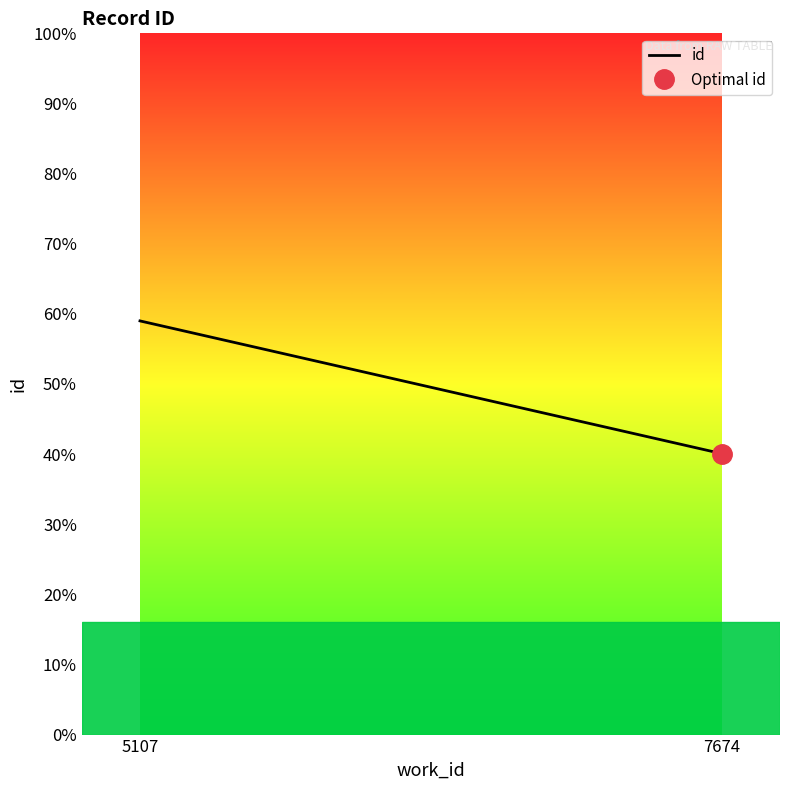

How many lines are shown in the chart?

1